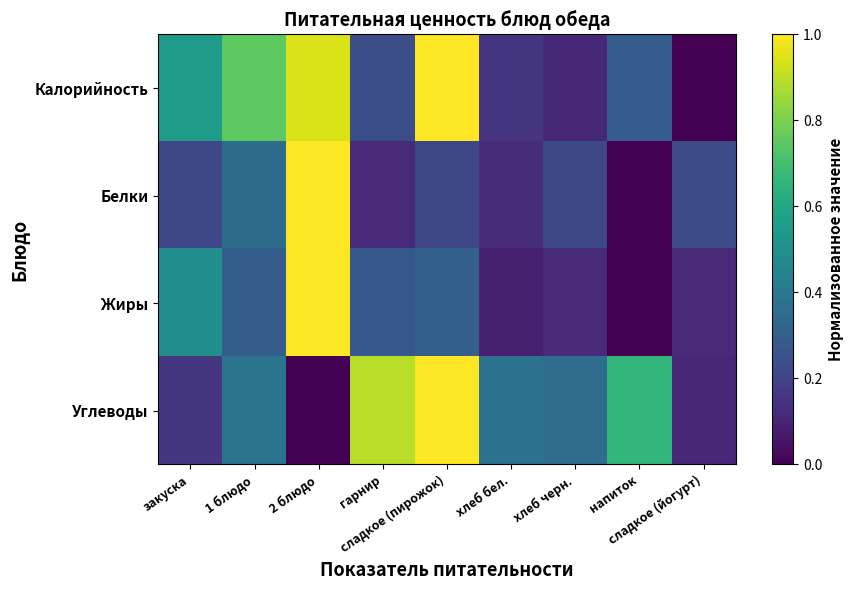

What is the difference between the highest and lowest values at 1 блюдо?

0.5